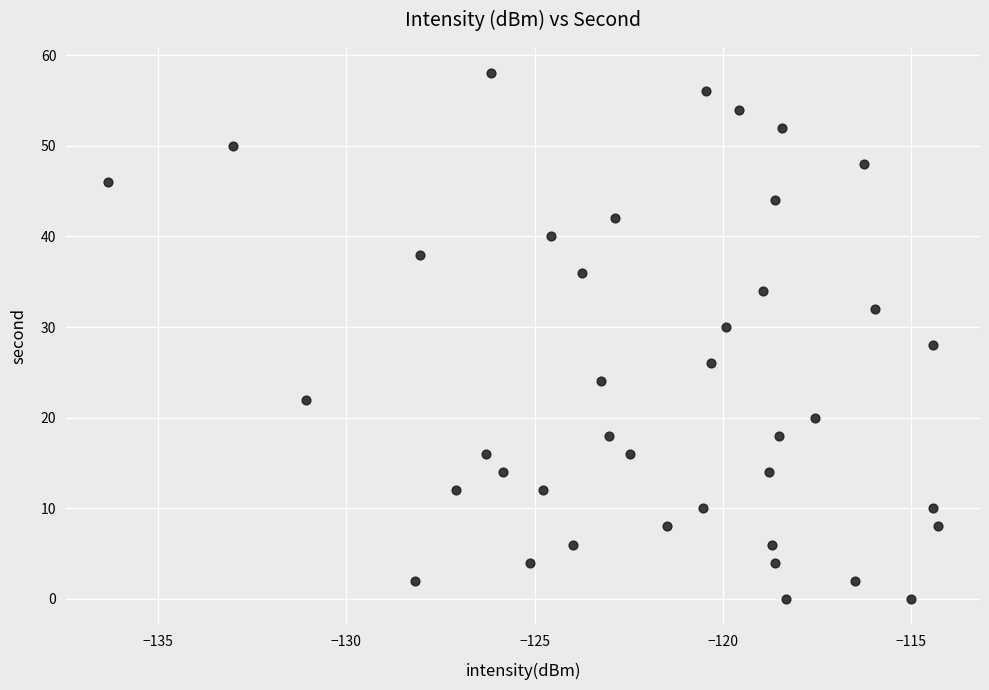

What is the range of Y values (max minus min)?

58